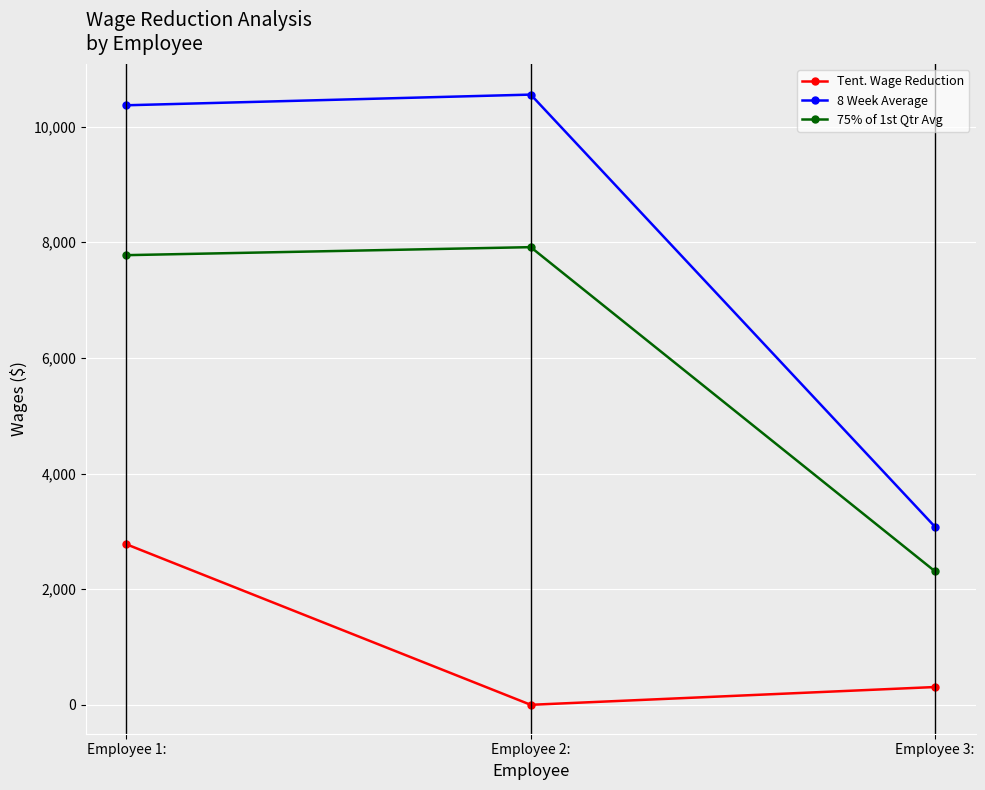

True or false: 75% of 1st Qtr Avg has a value of 7915.4 at Employee 2:.

True